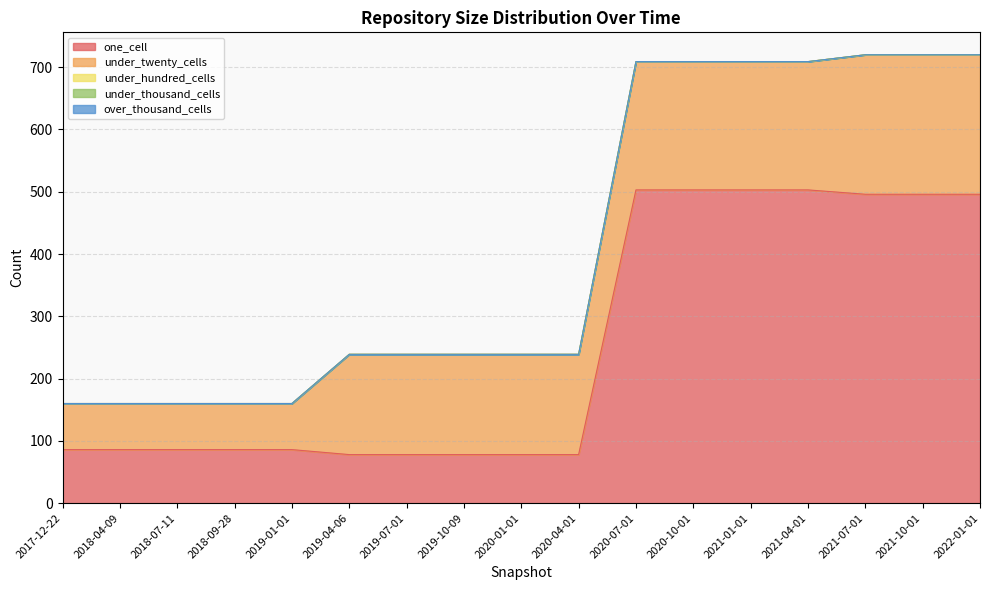

What is the average value of the under_twenty_cells series?

157